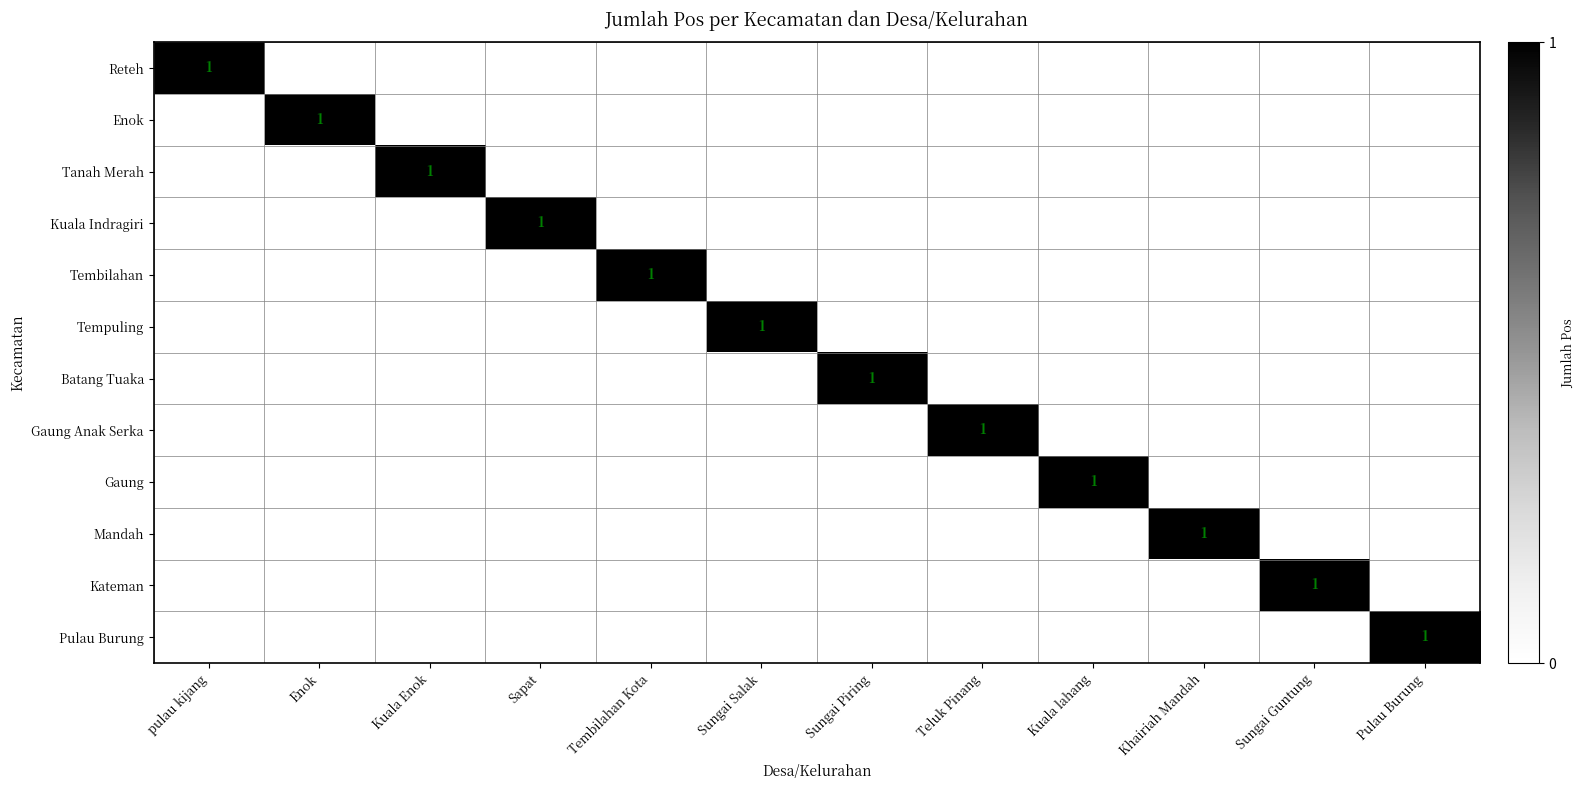

How many positive values does the Tempuling series have?

1